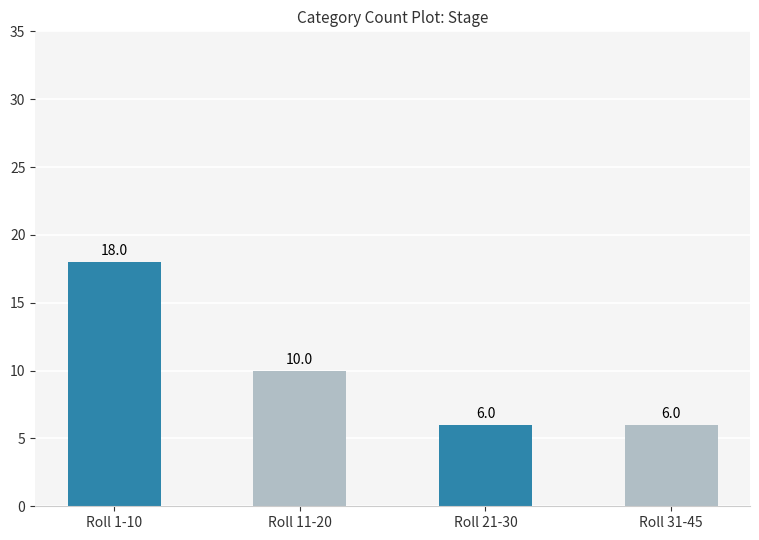

Reading left to right, extract all data points from this chart.

Roll 1-10=18	Roll 11-20=10	Roll 21-30=6	Roll 31-45=6